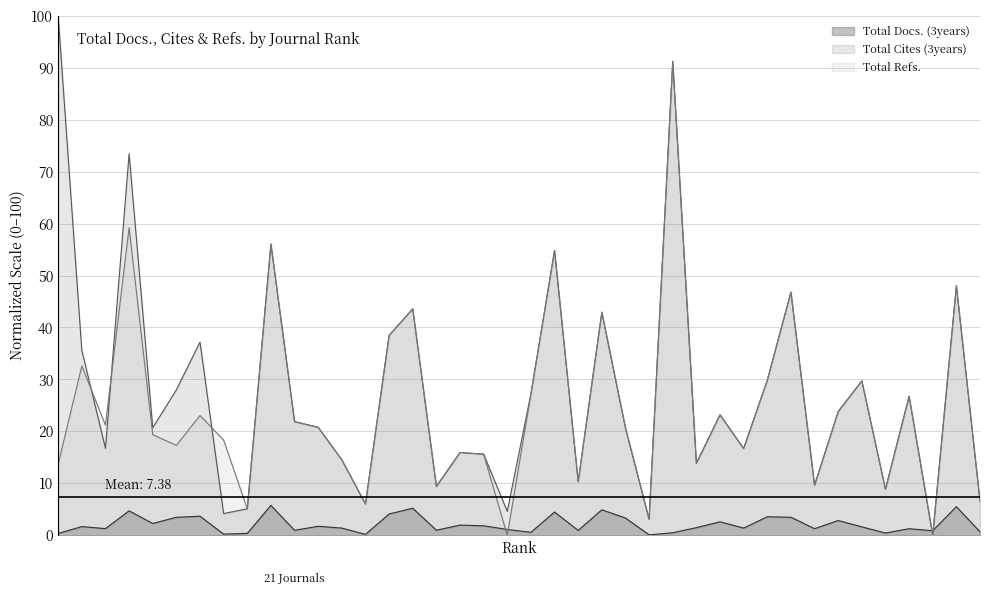

What is the value of the Total Refs. point at the 4th from the left?

59.2